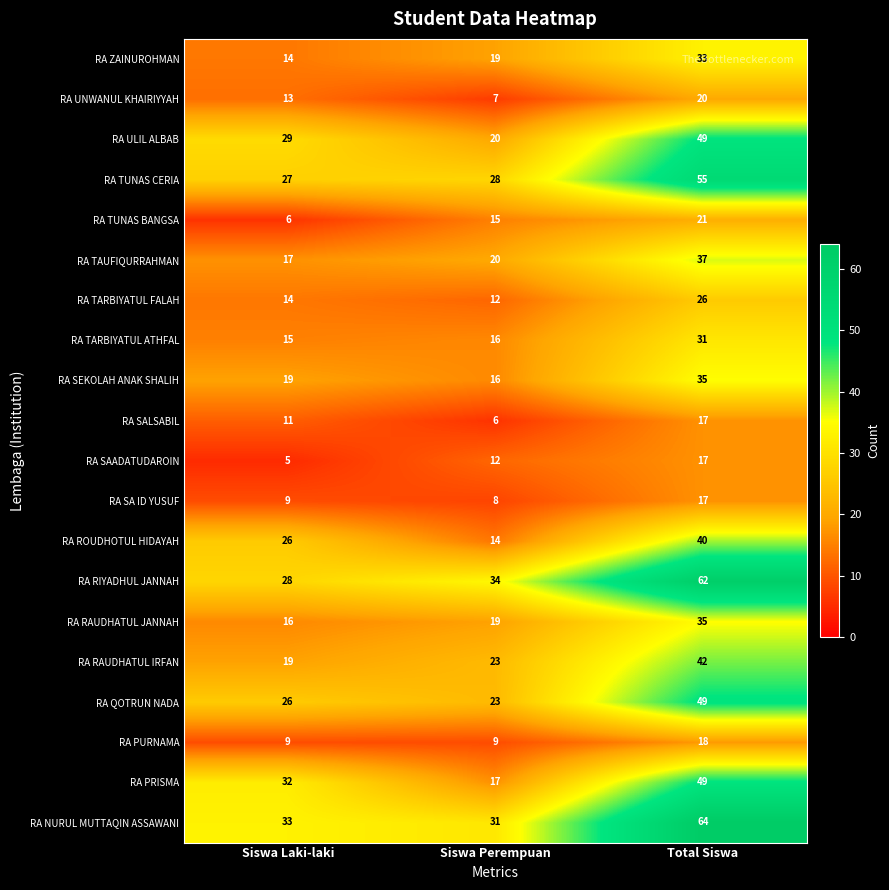

Where is RA ULIL ALBAB nearest to the value 34?

Siswa Laki-laki